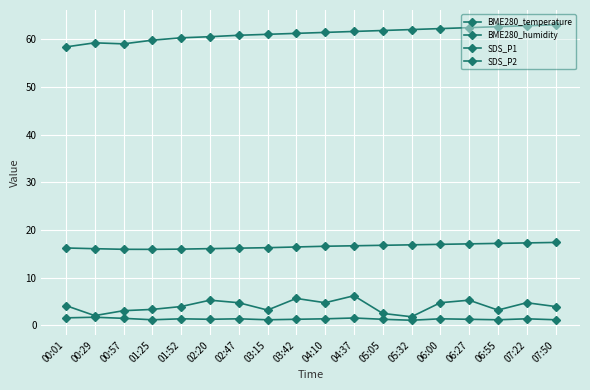

At how many categories does at least one series exceed 11?

18